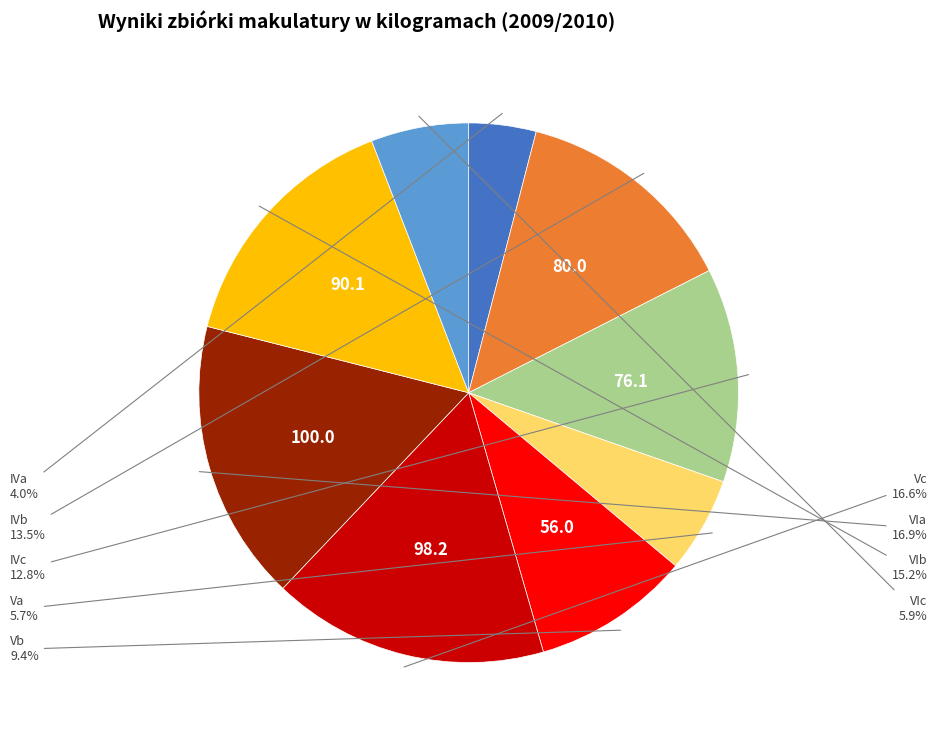

Does any single category account for the majority?

No